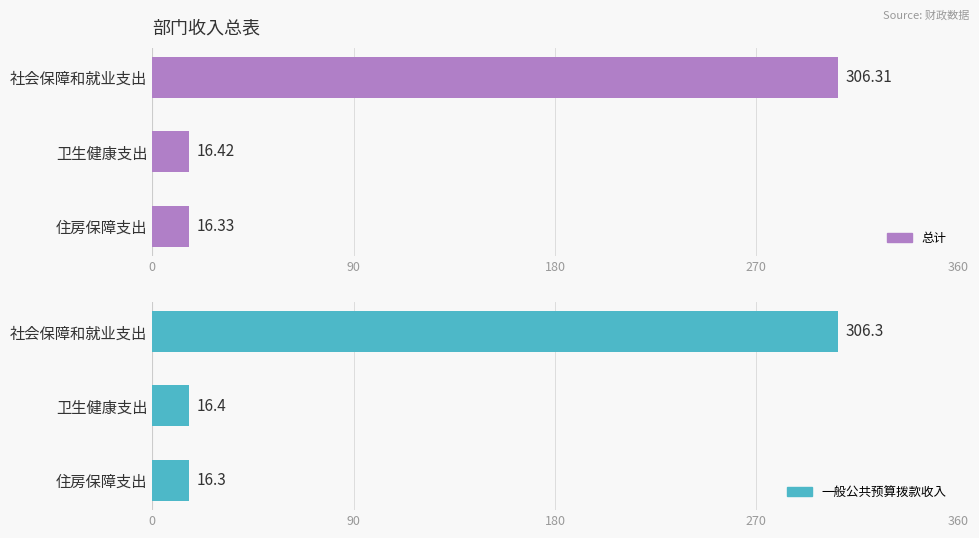

Does the chart contain stacked bars?

No